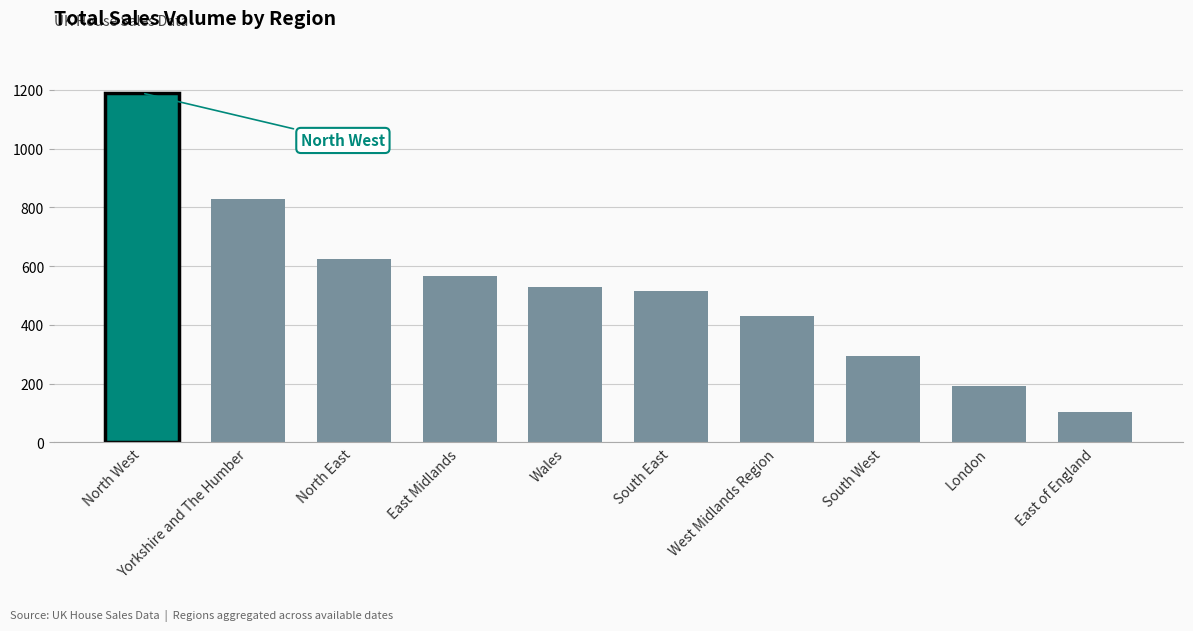

Reading left to right, transcribe all the data shown in this chart.

North West=1189	Yorkshire and The Humber=830	North East=623	East Midlands=567	Wales=530	South East=516	West Midlands Region=430	South West=294	London=193	East of England=105